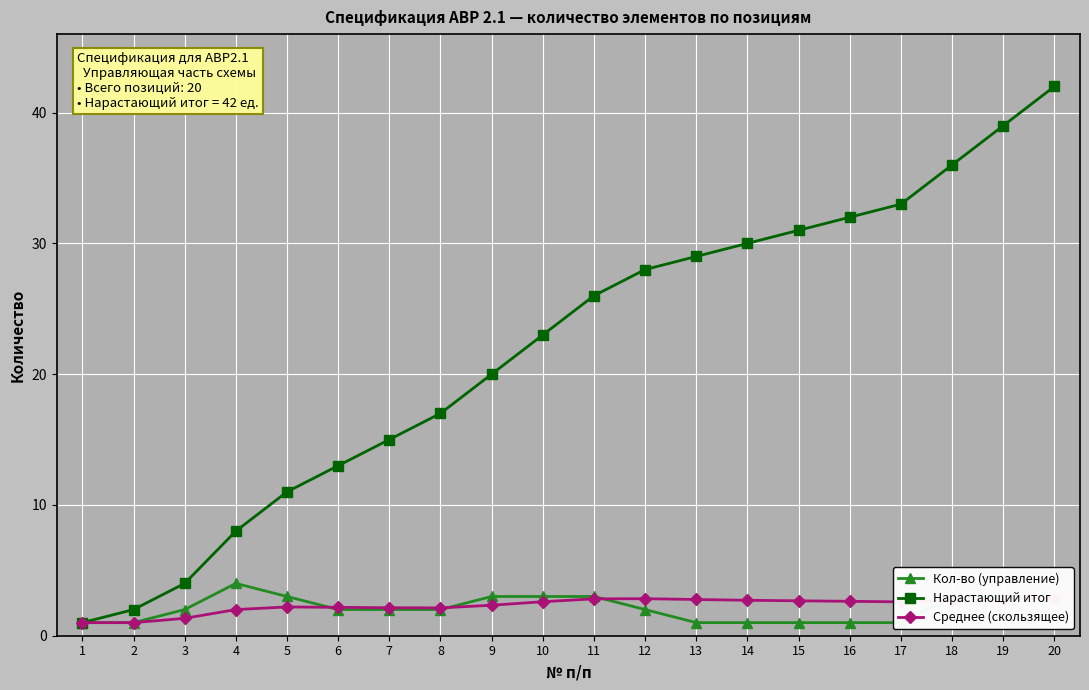

What is the difference between the Кол-во (управление) values at 4 and 9?

1.0